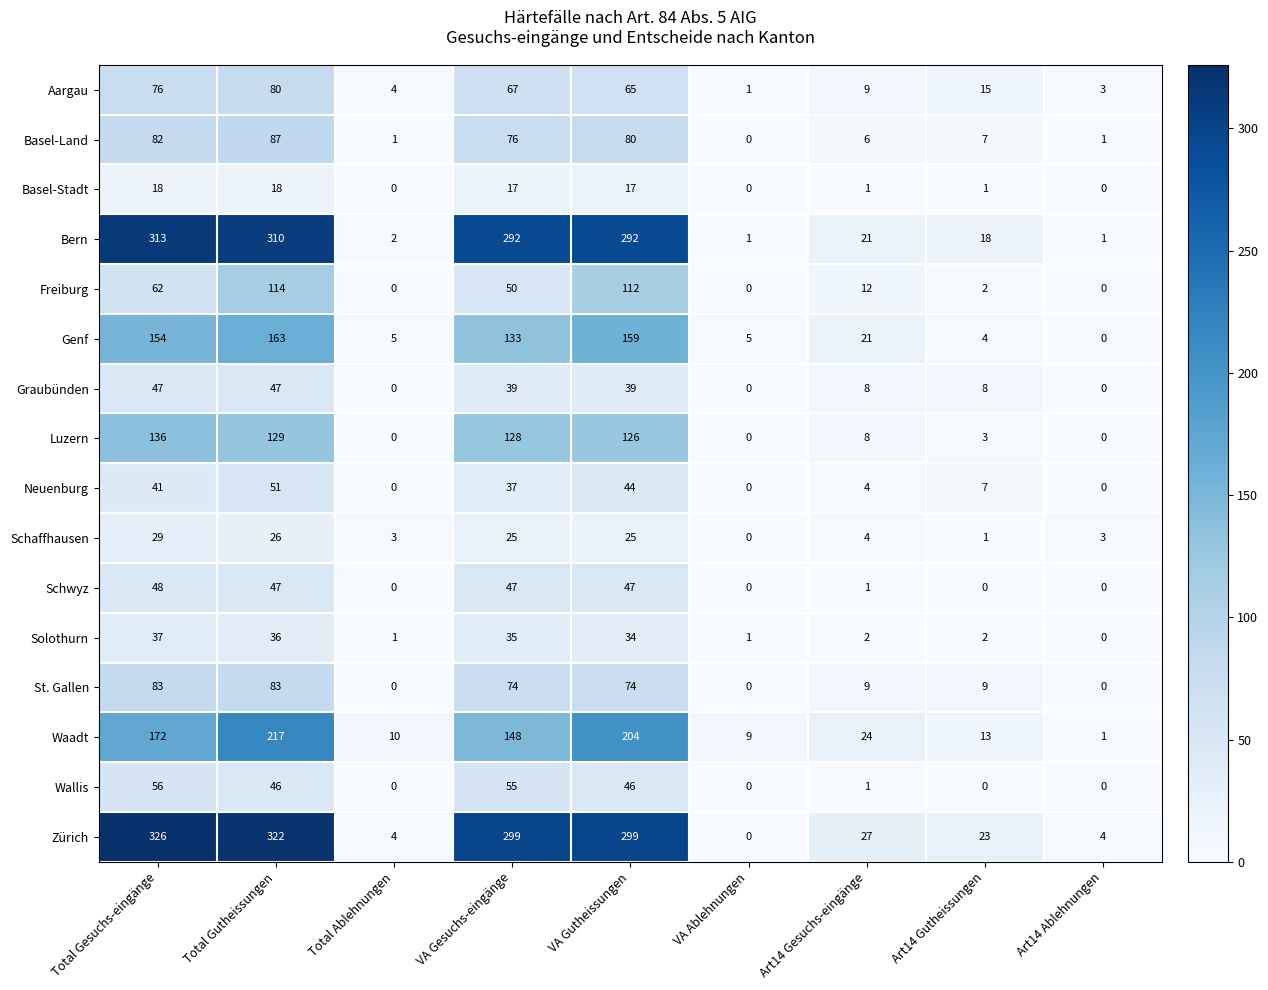

At which category is the sum across all series the highest?

Total Gutheissungen